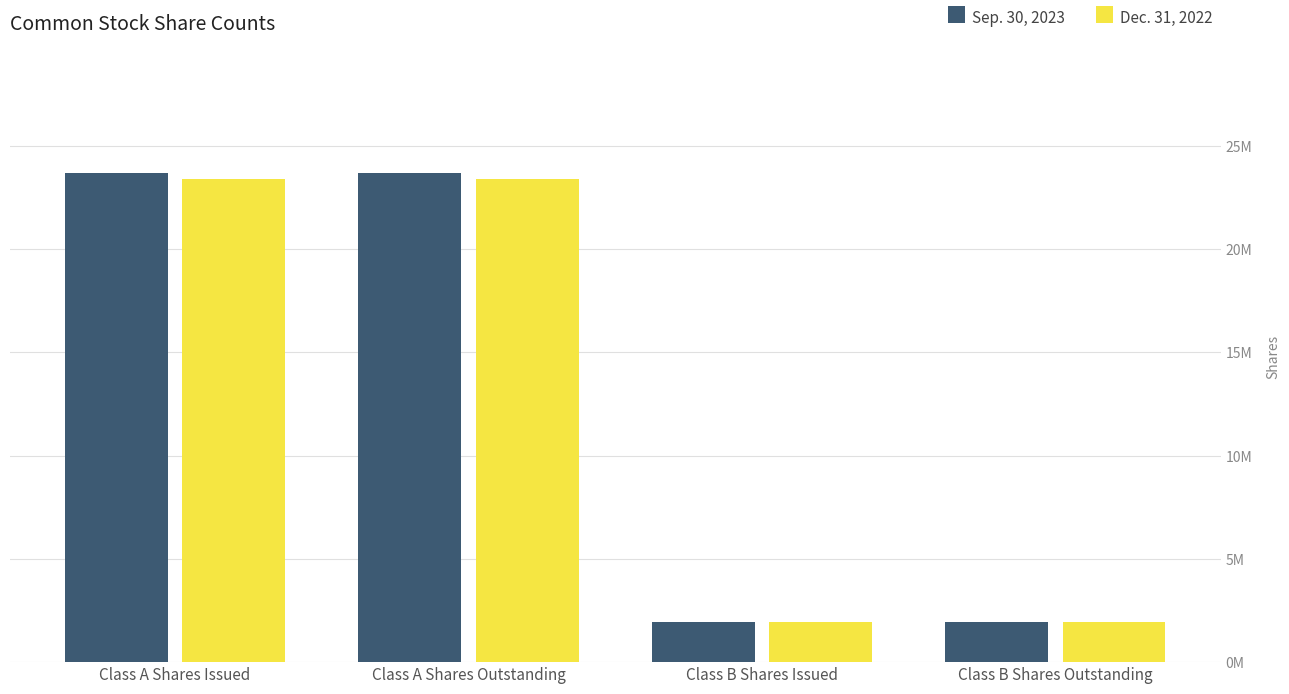

What is the label of the 1st bar from the right?

Class B Shares Outstanding